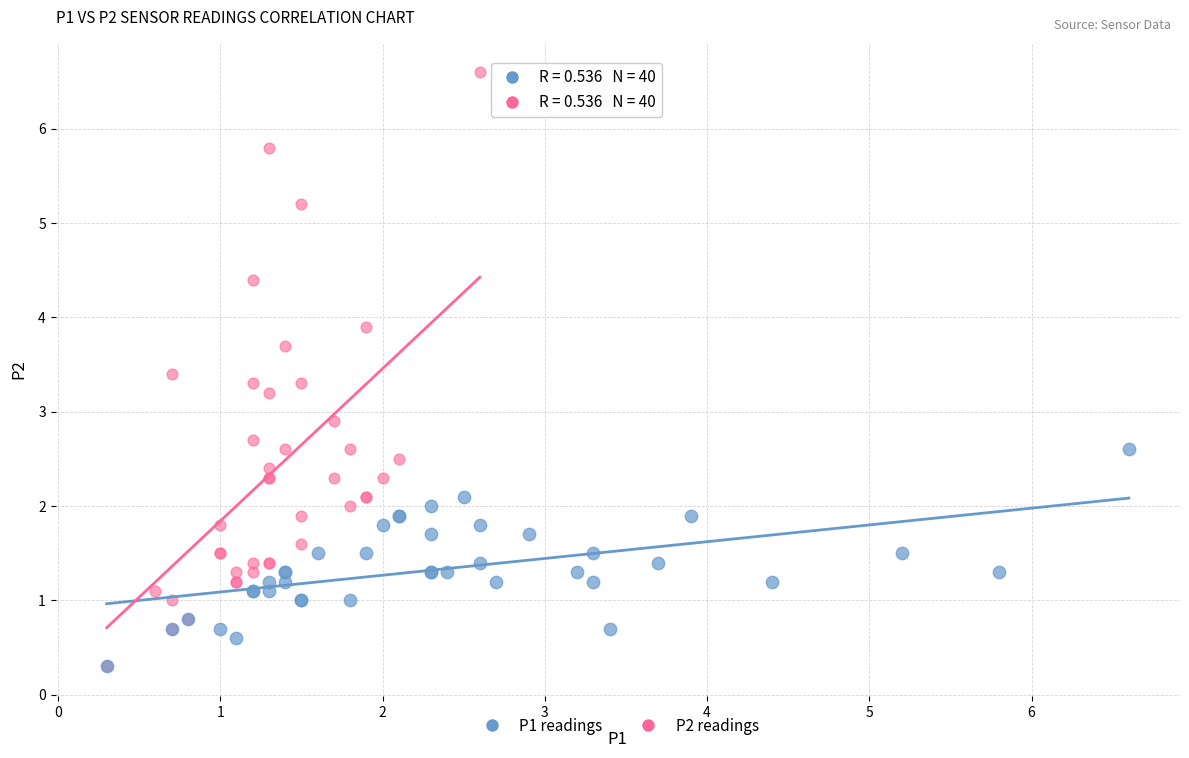

What are all the series names shown in the legend?

P1 readings, P2 readings